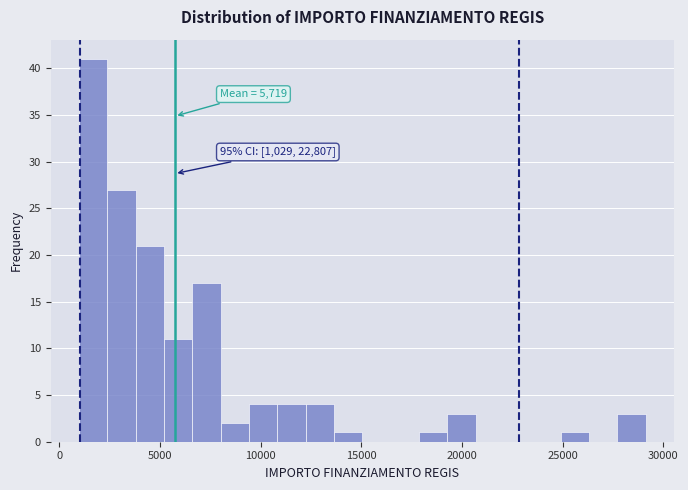

Read against the x-axis, roughly where is the centre of the tallest bar?

1500